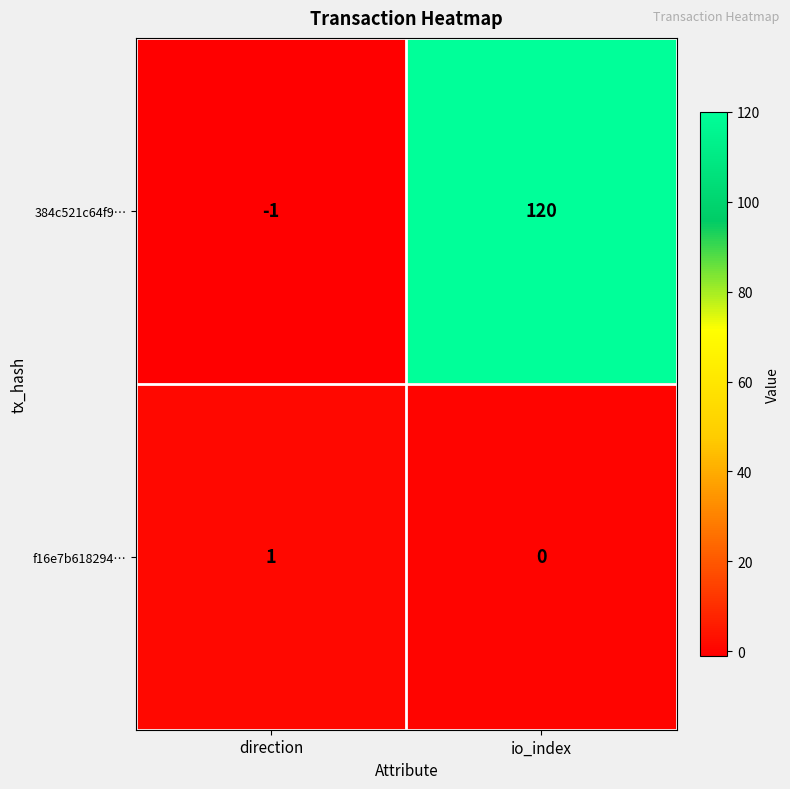

What is the total value across all series at io_index?

120